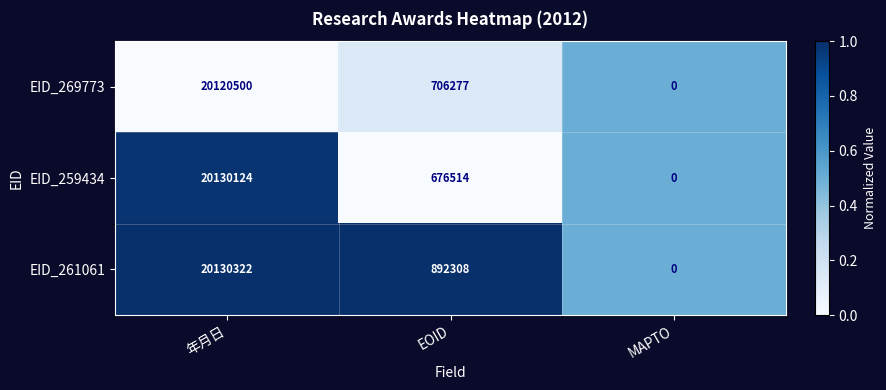

At which label is EID_259434 closest to 10065062?

EOID